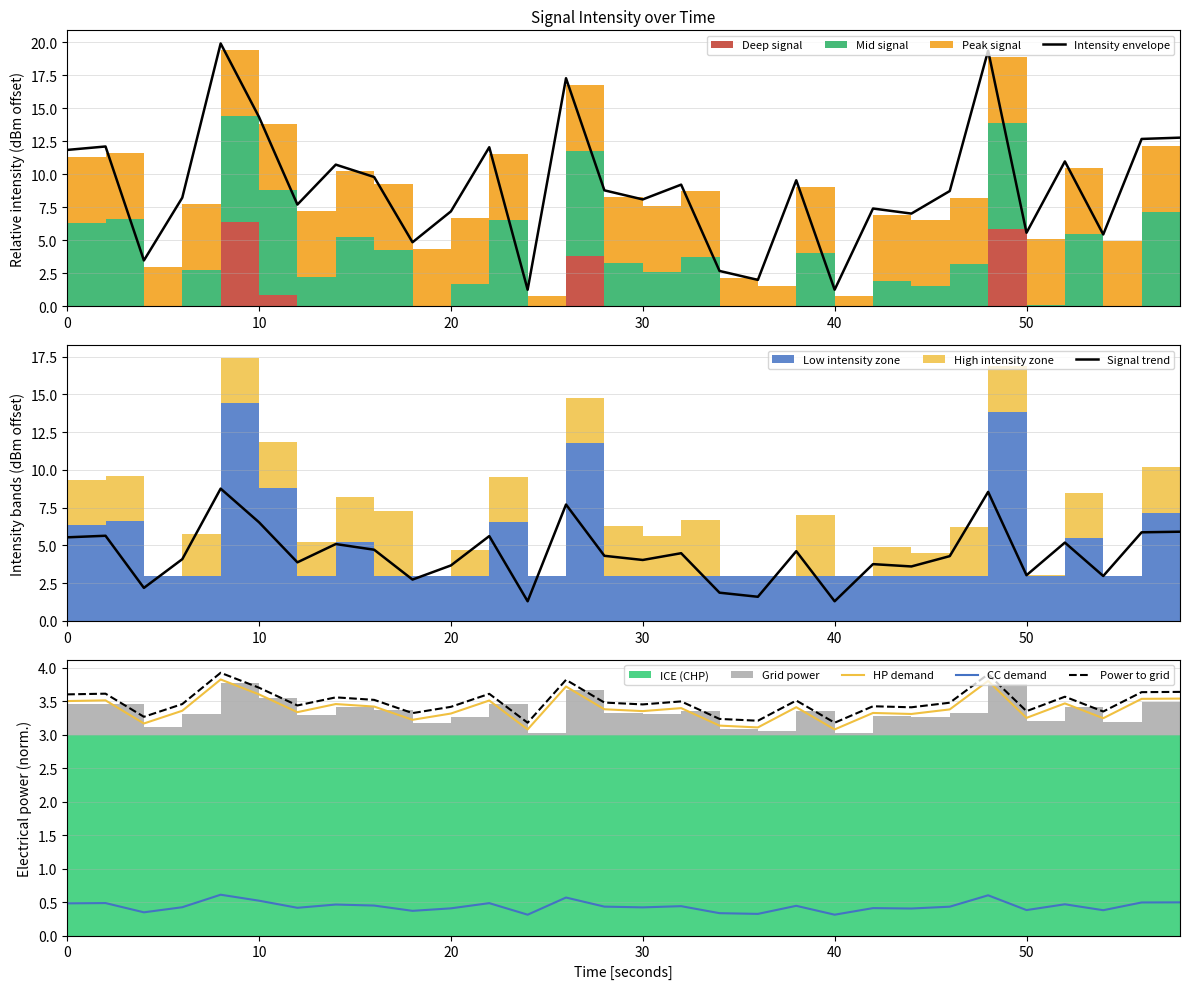

How many categories are shown in the chart?

30